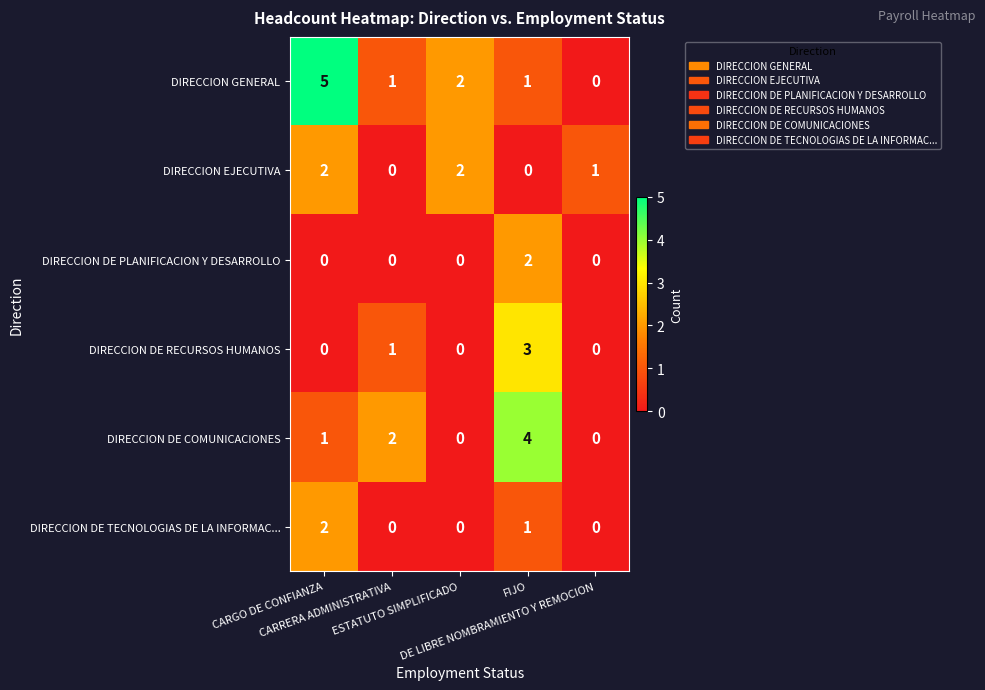

What is the maximum value for DIRECCION DE COMUNICACIONES?

4